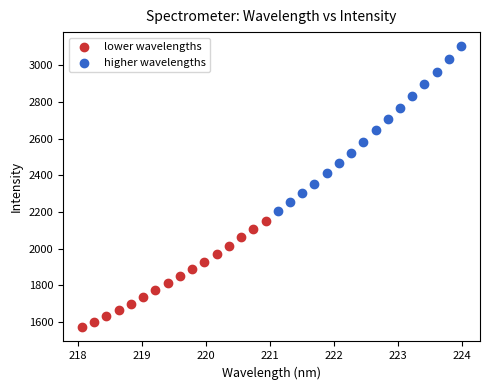

Which series has the largest Y range (max minus min)?

higher wavelengths